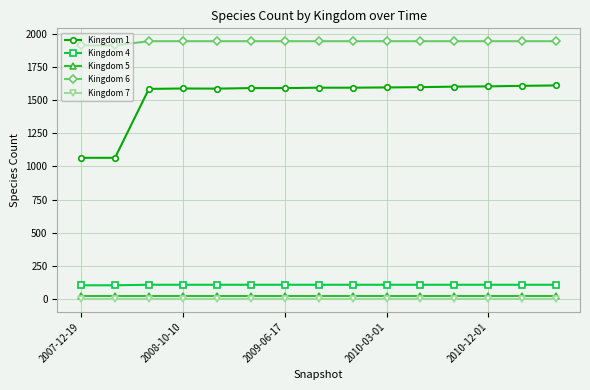

Which series has the largest total across all categories?

Kingdom 6